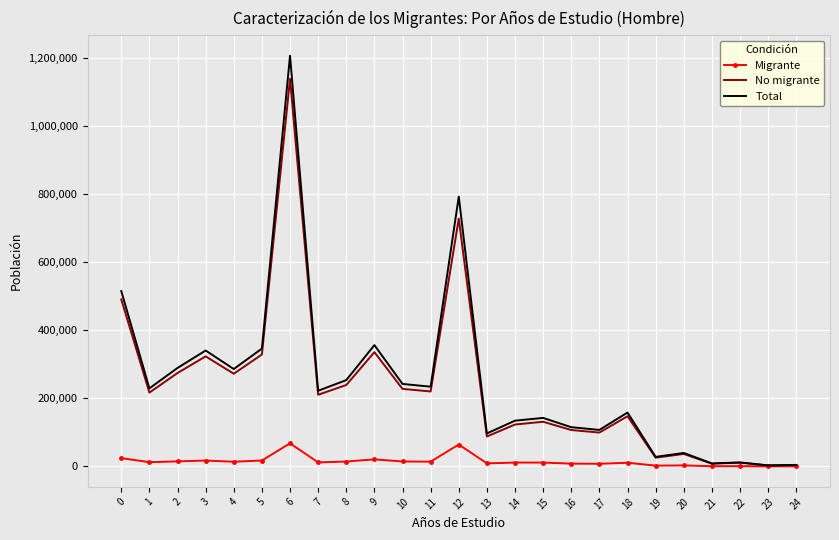

What are all the series names shown in the legend?

Migrante, No migrante, Total